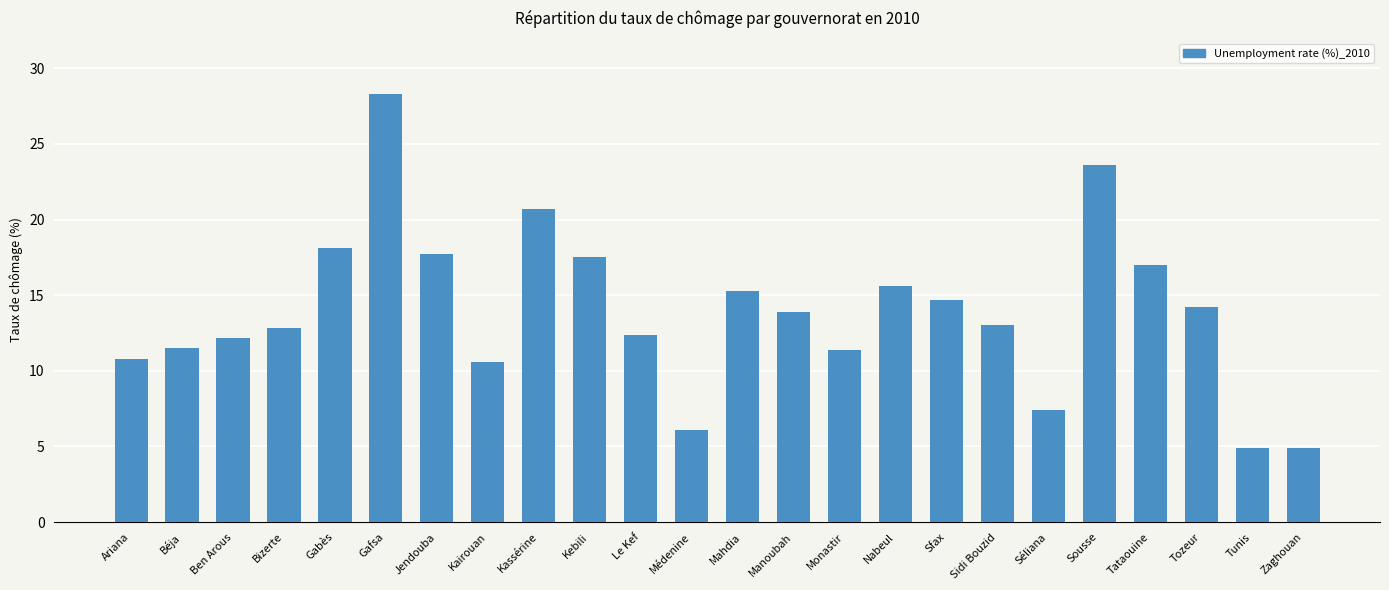

At which label does the data first exceed 13?

Gabès